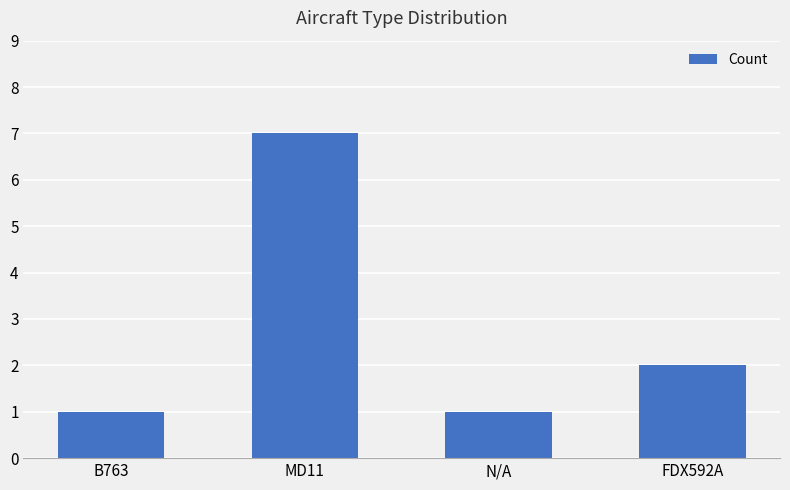

Reading left to right, what are all the values shown in this chart?

B763=1	MD11=7	N/A=1	FDX592A=2